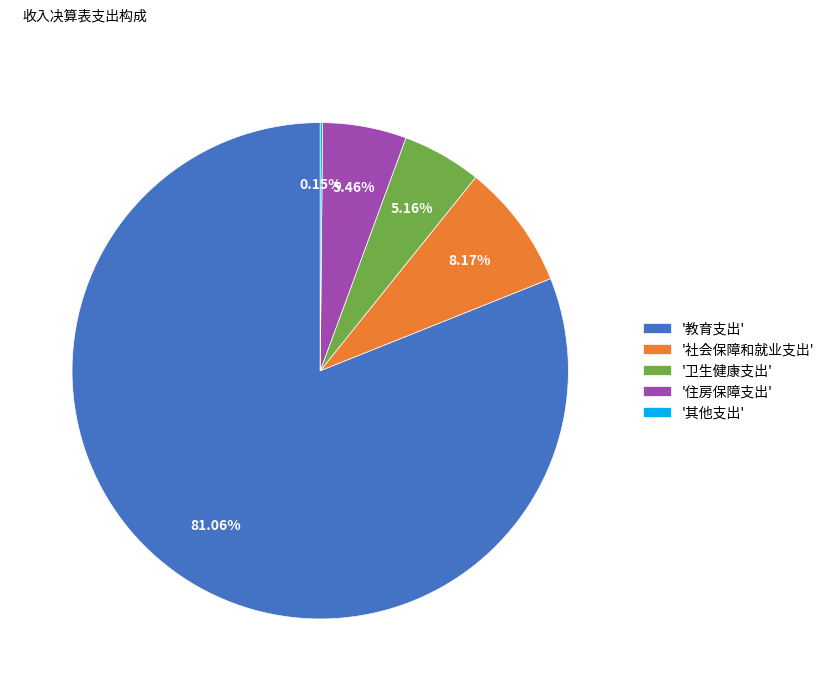

Does '社会保障和就业支出' account for over 50% of the chart?

No